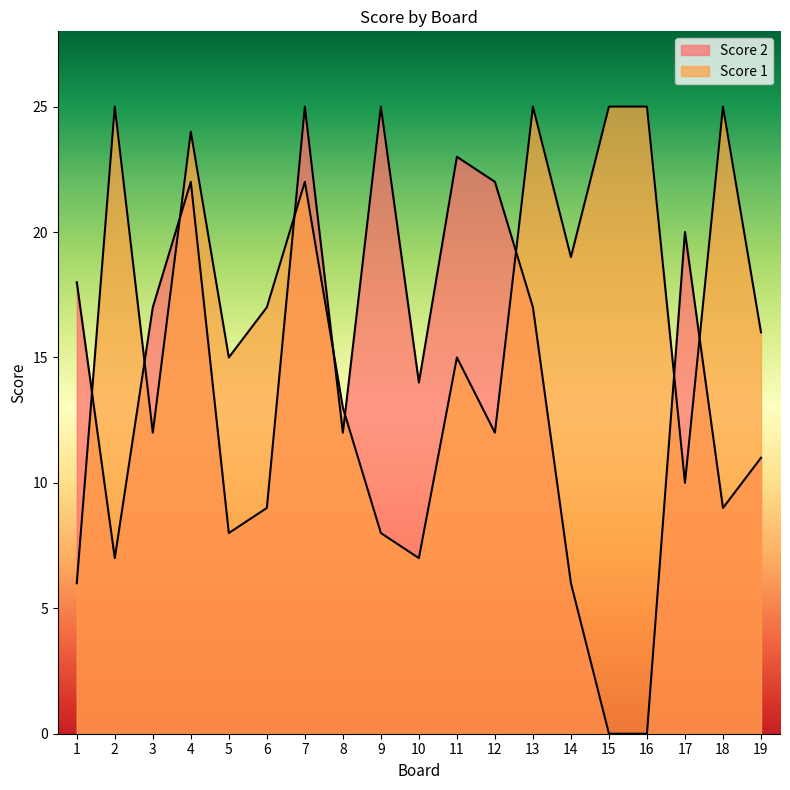

What are all the series names shown in the legend?

Score 2, Score 1